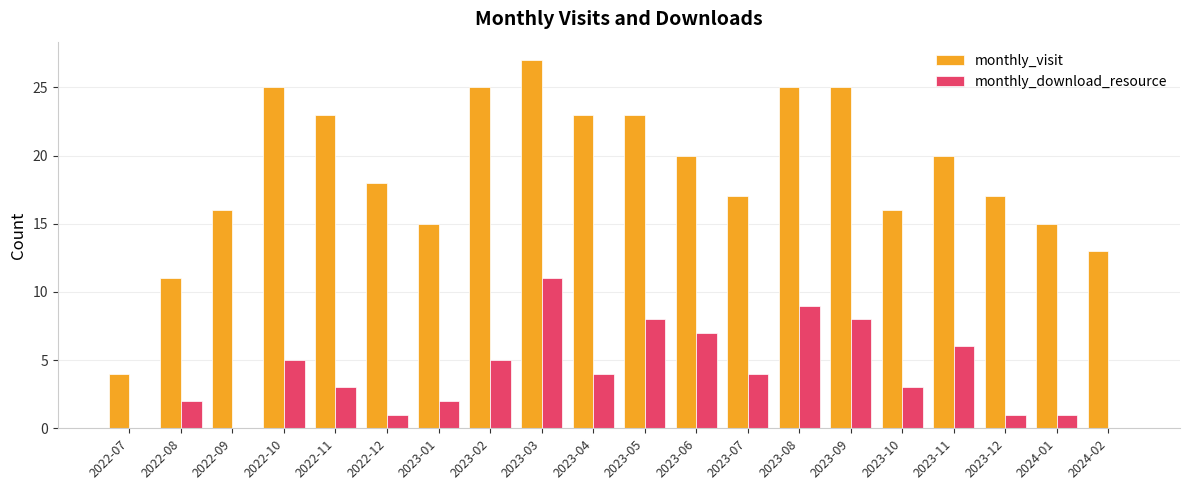

Which series changed the most between 2023-02 and 2023-11?

monthly_visit